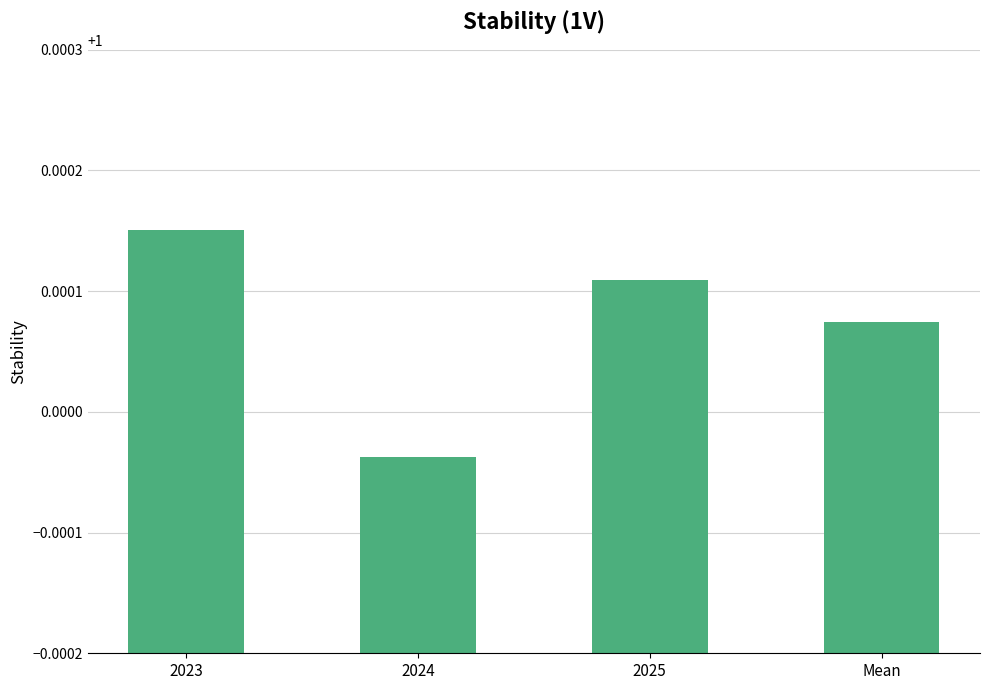

Which has a higher value, 2023 or 2025?

2023